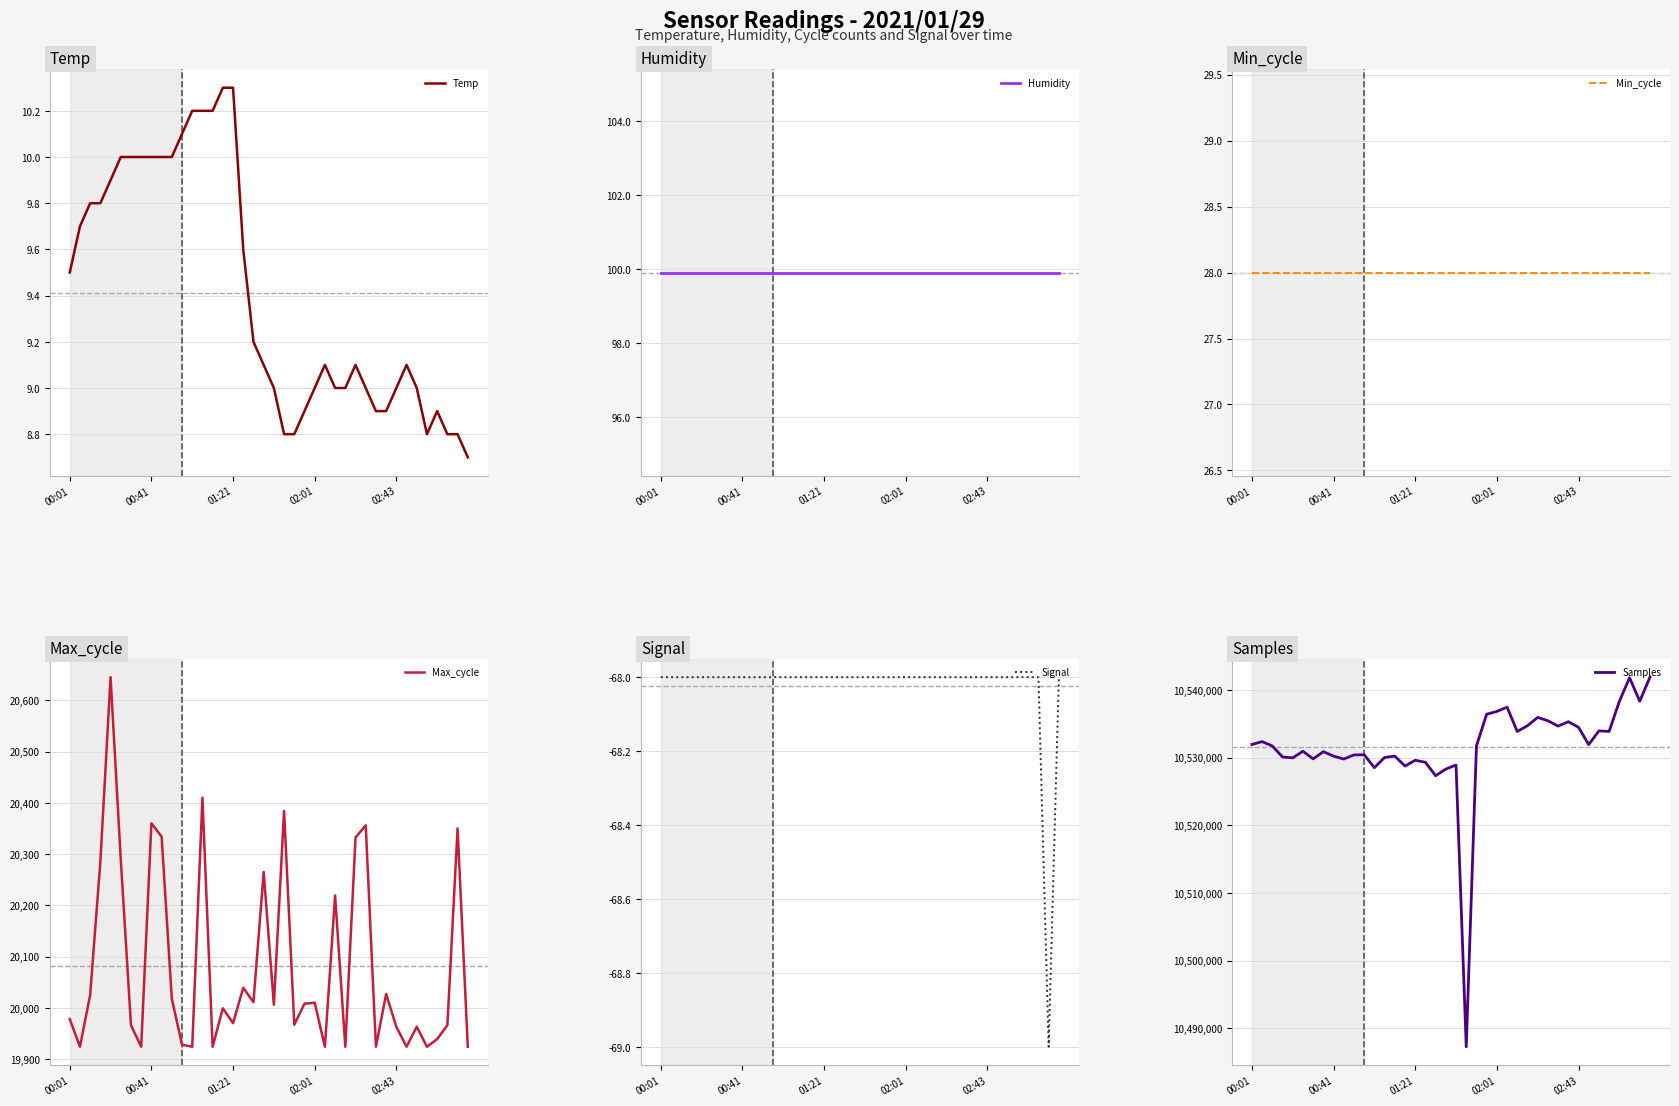

What is the minimum value for Temp?

8.7